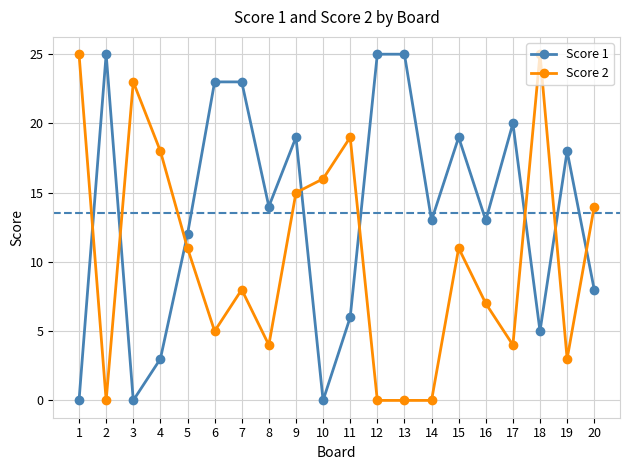

The Score 1 series shows 32 at 17. True or false?

False